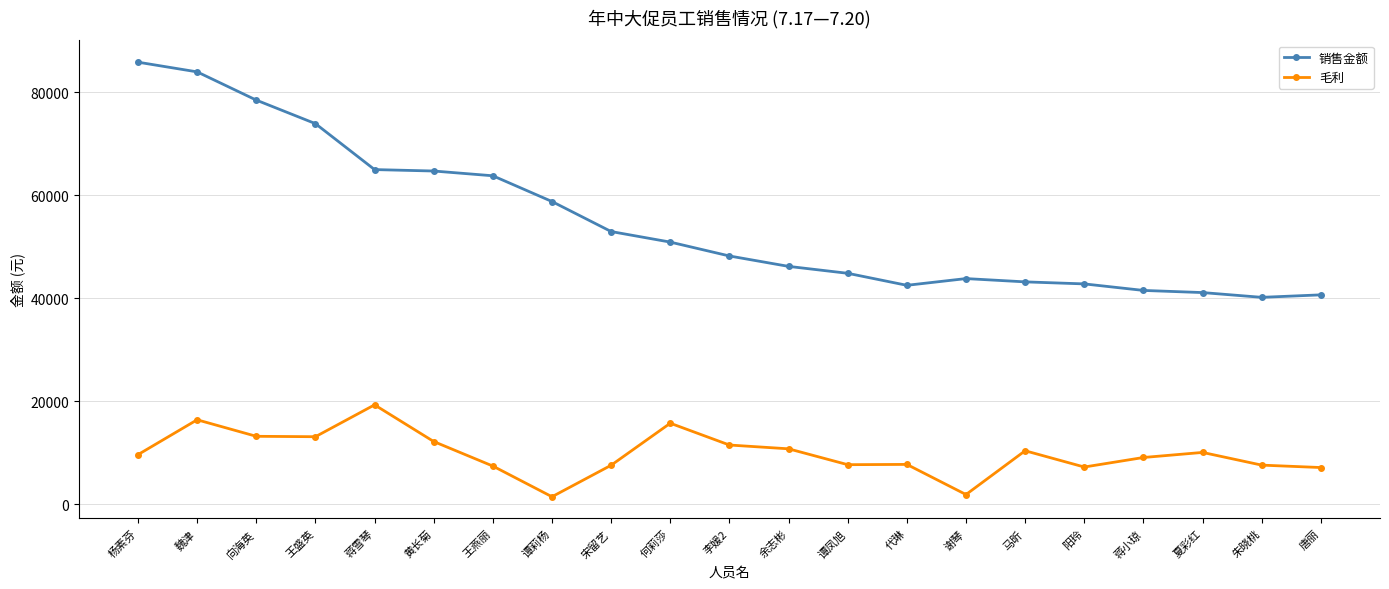

Where is the first local maximum for 毛利?

魏津